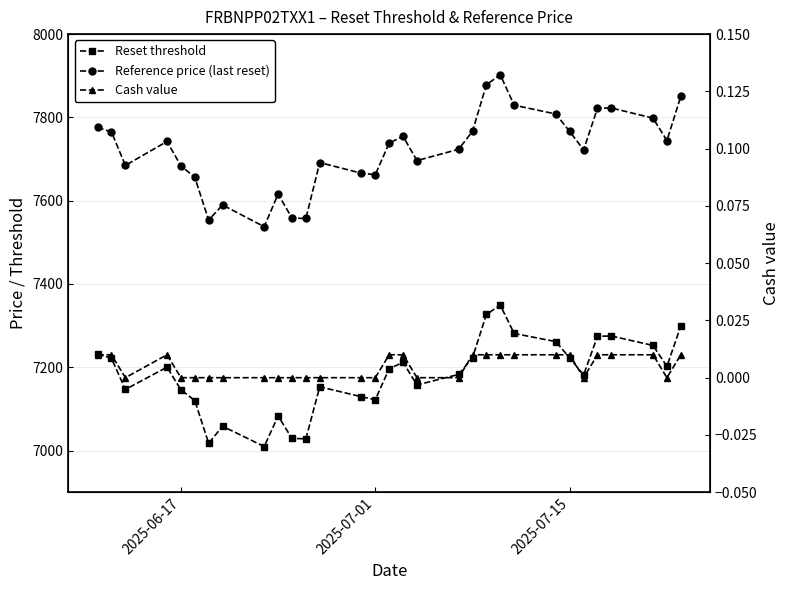

Does the chart display data point markers on the line(s)?

Yes